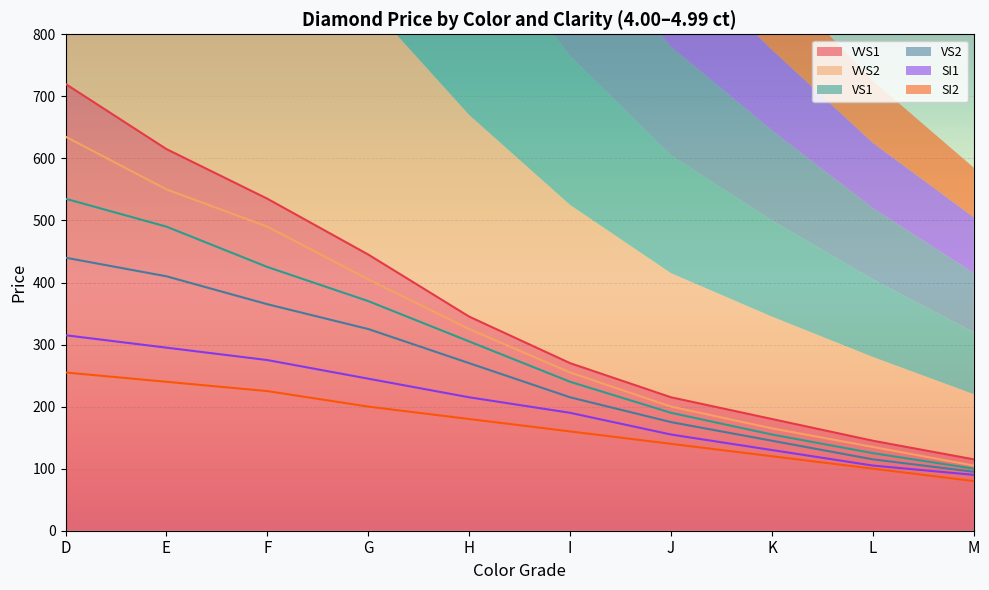

True or false: VVS1 has a value of 720 at D.

True